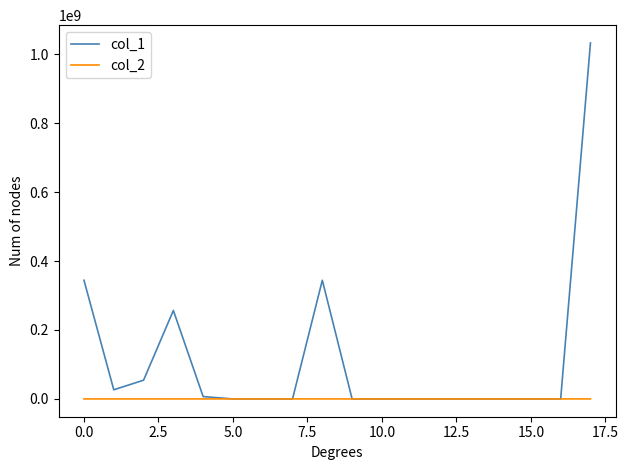

Which series has the widest spread of values?

col_1